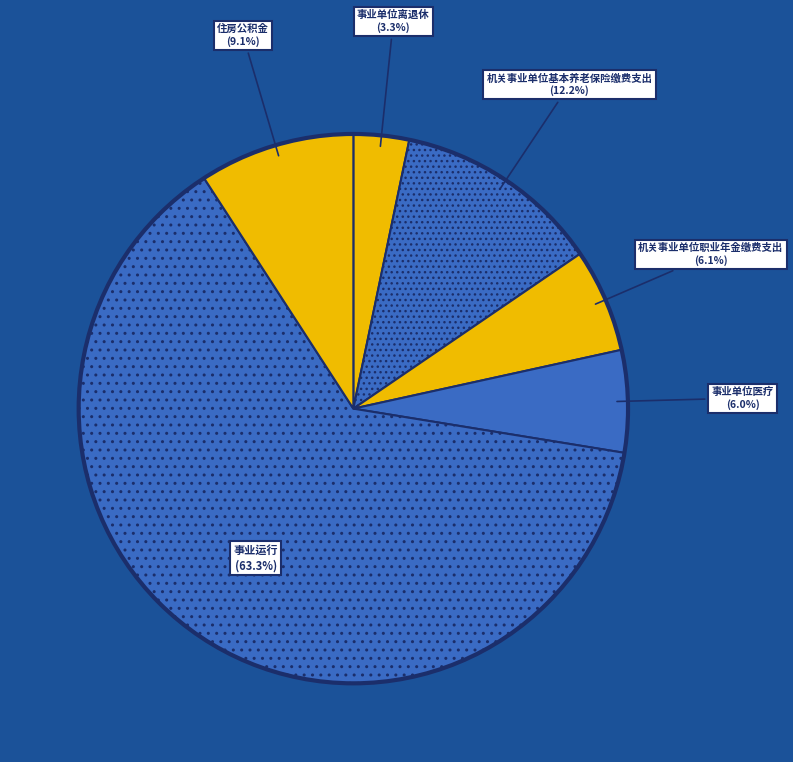

What is the ratio of the value at 事业单位医疗 to the value at 住房公积金?

0.7